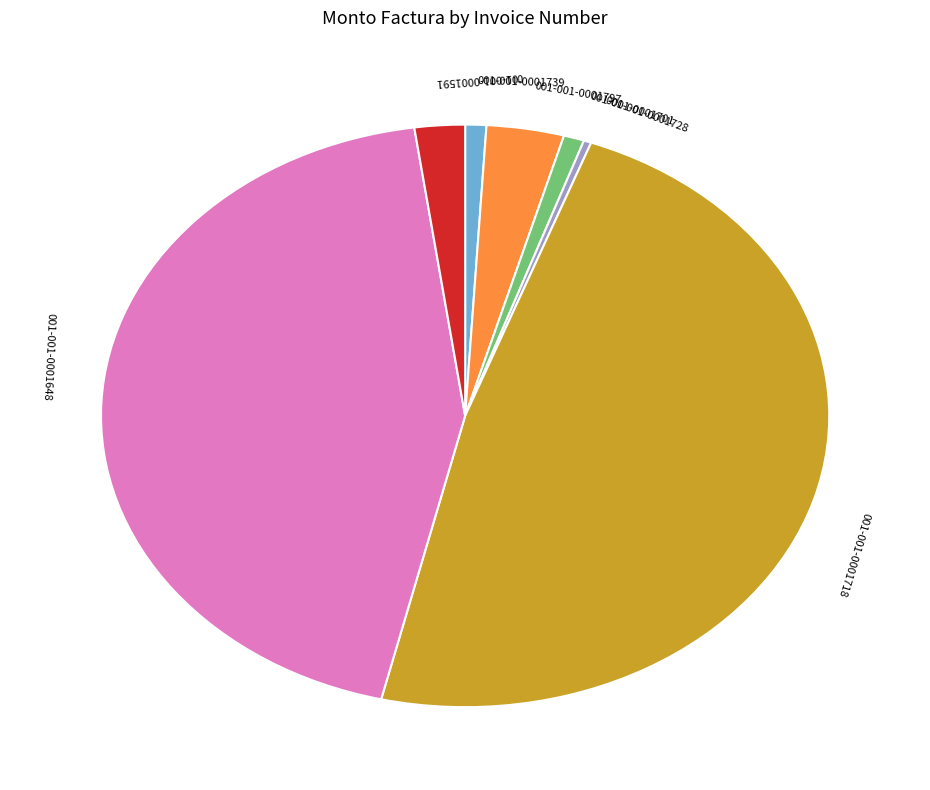

Which has a higher value, 001-001-0001739 or 001-001-0001728?

001-001-0001739